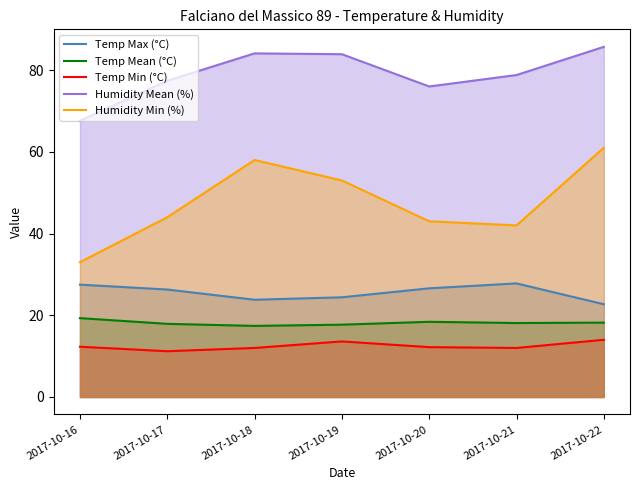

At which label is Humidity Min (%) closest to 47?

2017-10-17